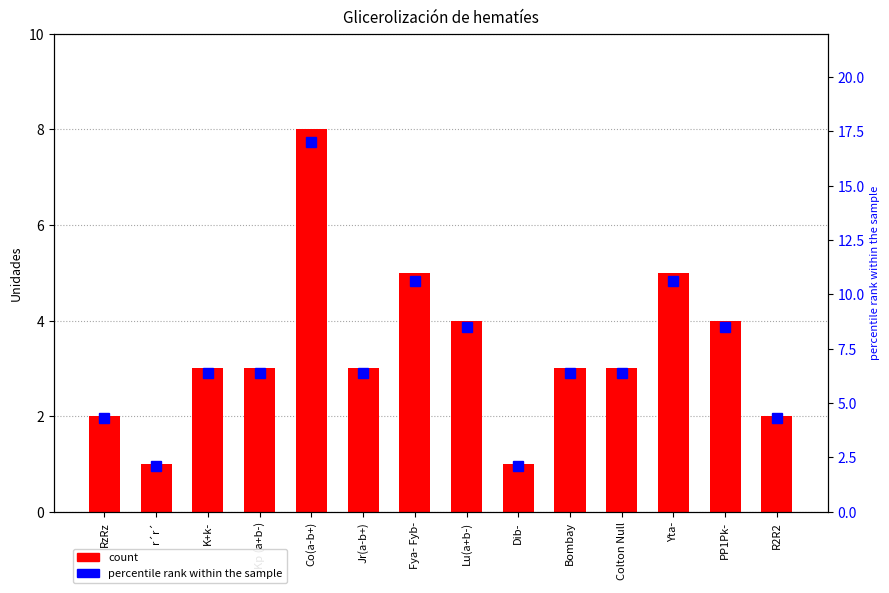

Which has a higher value, R2R2 or Co(a-b+)?

Co(a-b+)